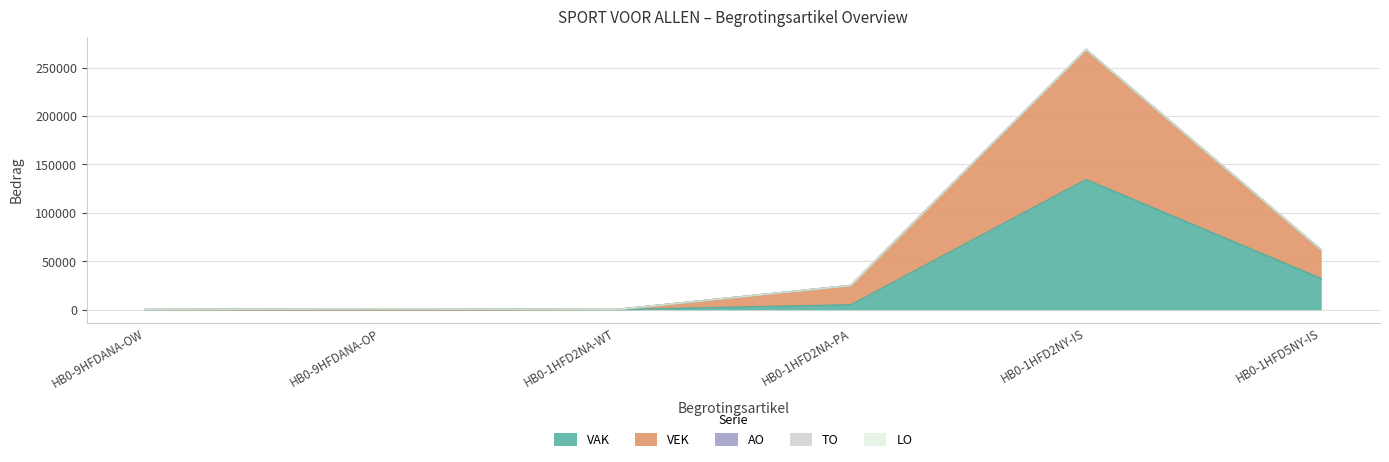

What position from the left is HB0-1HFD2NY-IS?

5